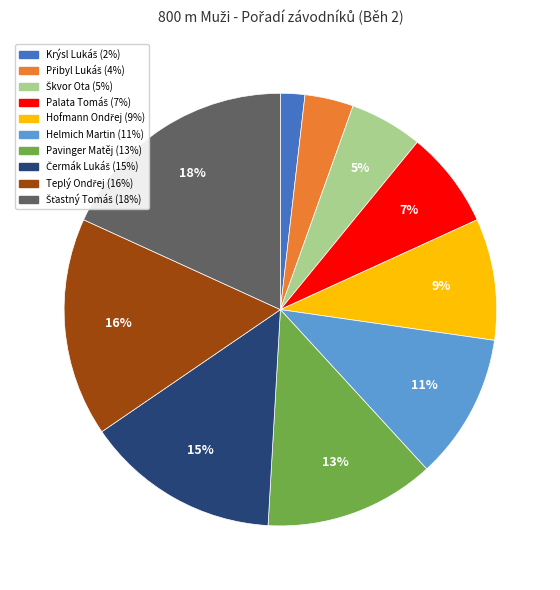

The Pavinger Matěj slice represents 26% of the pie. True or false?

False